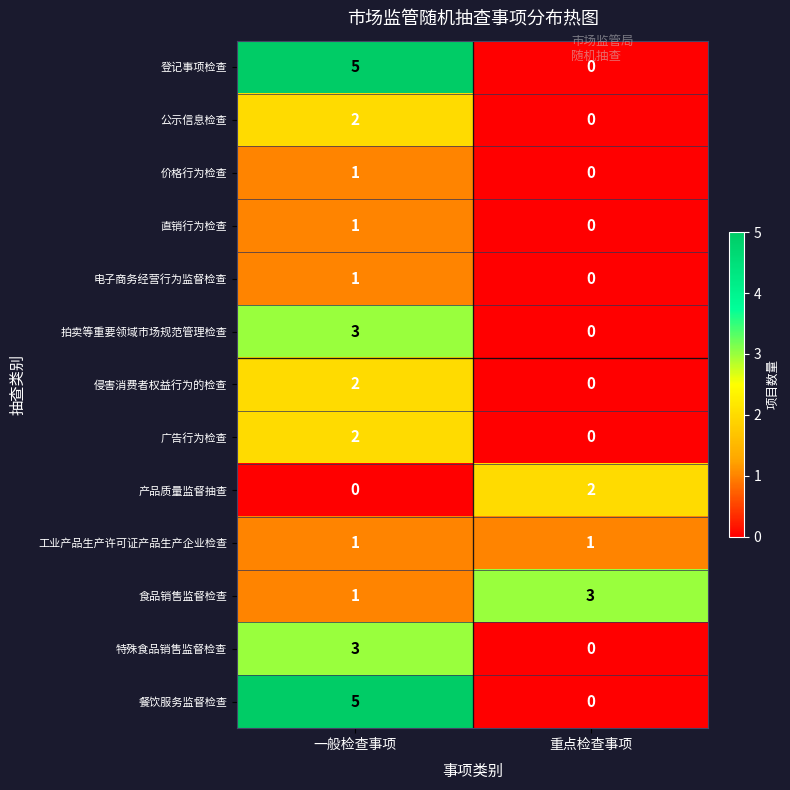

How many series are shown in this chart?

13